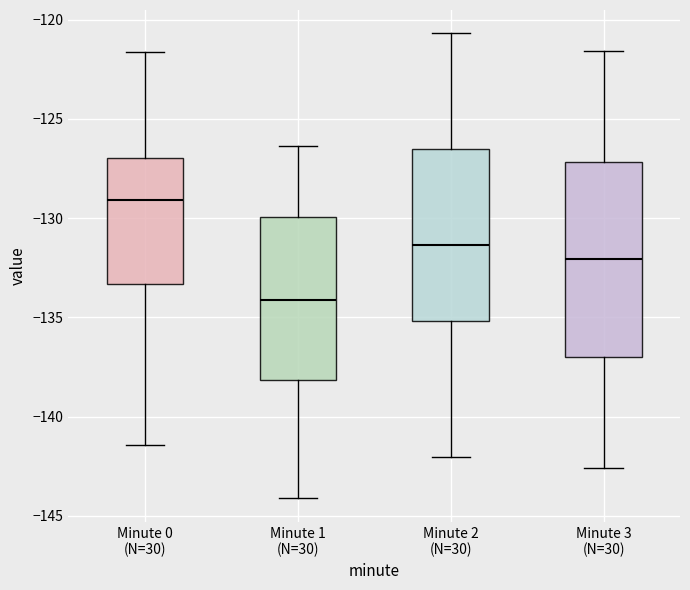

Reading left to right, transcribe this box plot: for each box, give where its median line is, the range the box spans, and where its two whiskers end, as read against the y-axis. The values are not printed on the chart, so give them approximately, as read against the axis.

Minute 0 (N=30): median -129.0, box -133.5 to -127.0, whiskers -141.5 to -121.5
Minute 1 (N=30): median -134.0, box -138.0 to -130.0, whiskers -144.0 to -126.5
Minute 2 (N=30): median -131.5, box -135.0 to -126.5, whiskers -142.0 to -120.5
Minute 3 (N=30): median -132.0, box -137.0 to -127.0, whiskers -142.5 to -121.5